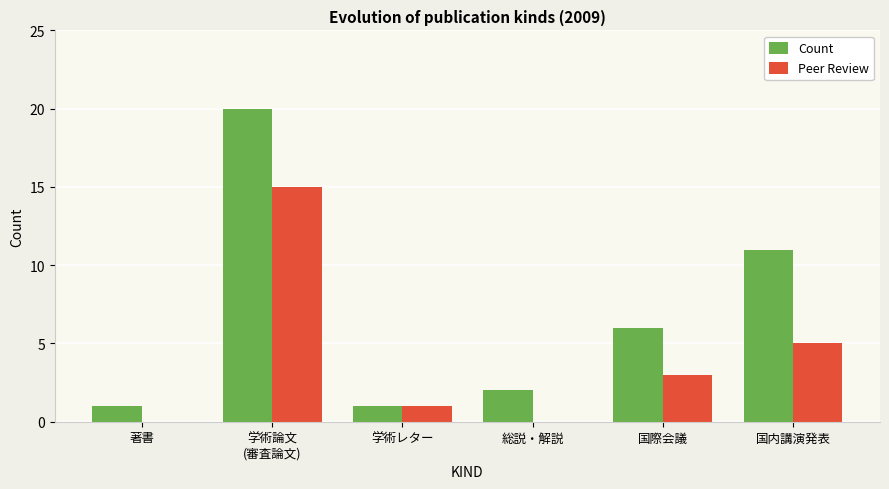

What is the sum of all Peer Review values?

24